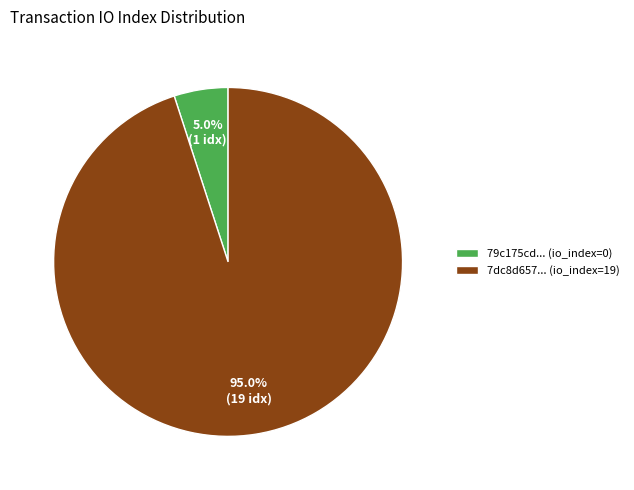

Which slice is the smallest?

79c175cd... (io_index=0)